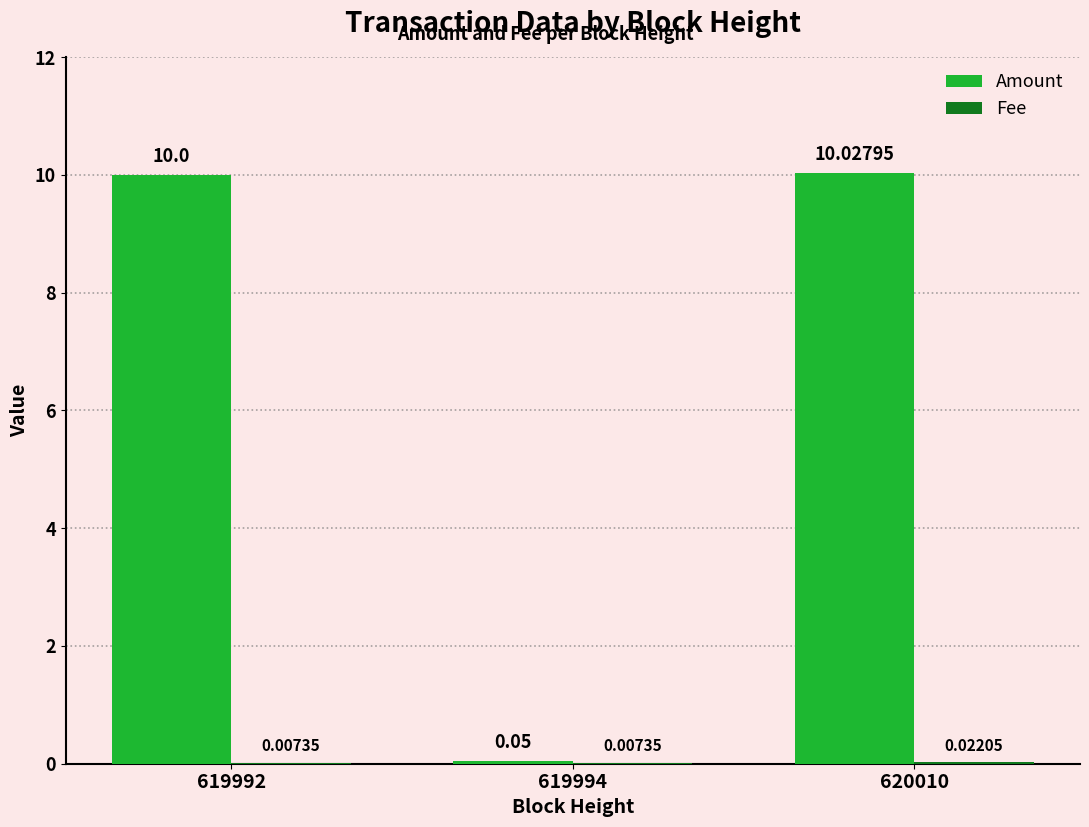

Which series has the largest total across all categories?

Amount